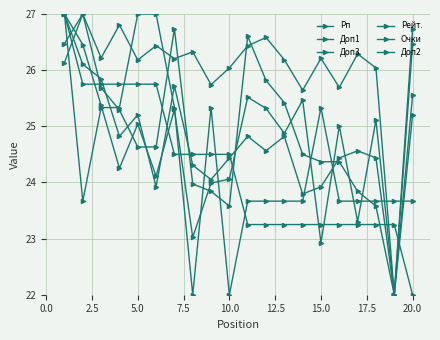

How many lines are shown in the chart?

6